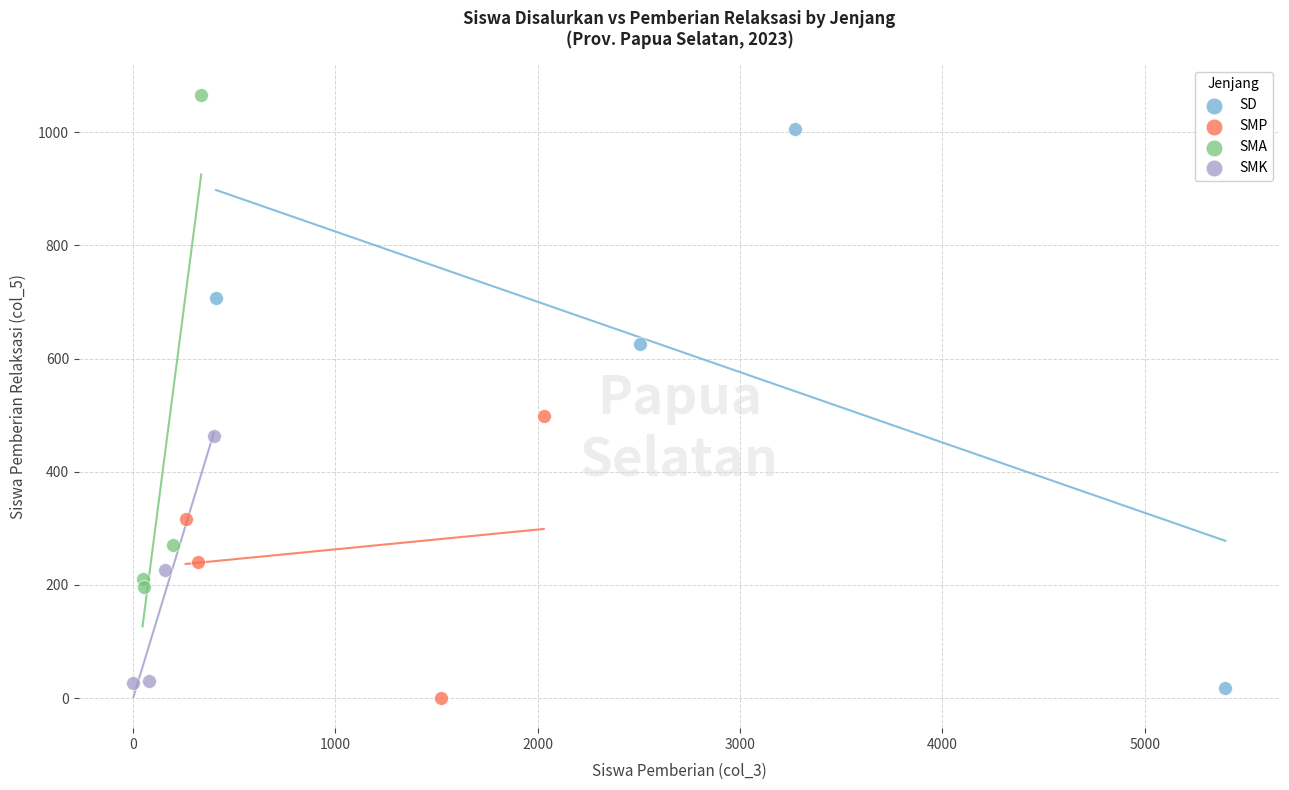

Which series contains the highest Y value?

SMA